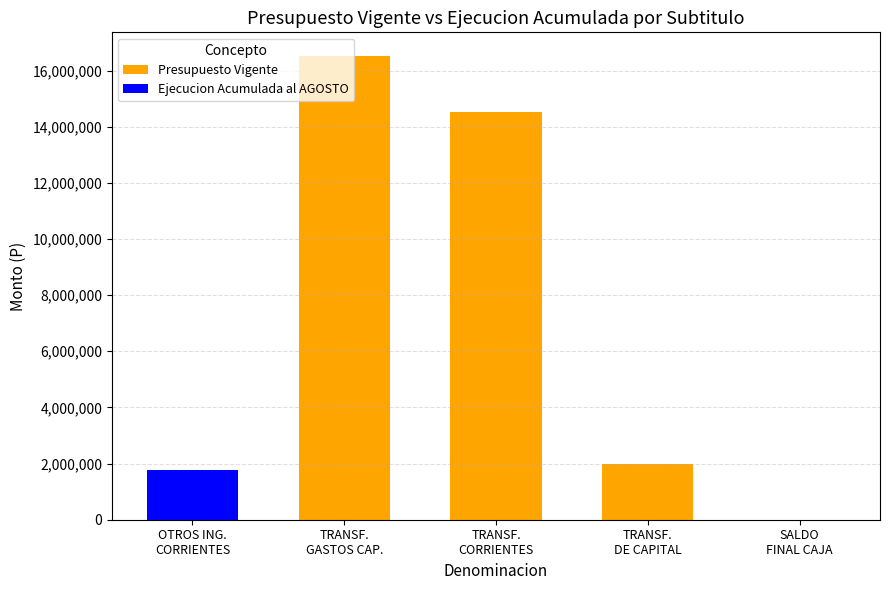

What is the sum of all Presupuesto Vigente values?

33071774